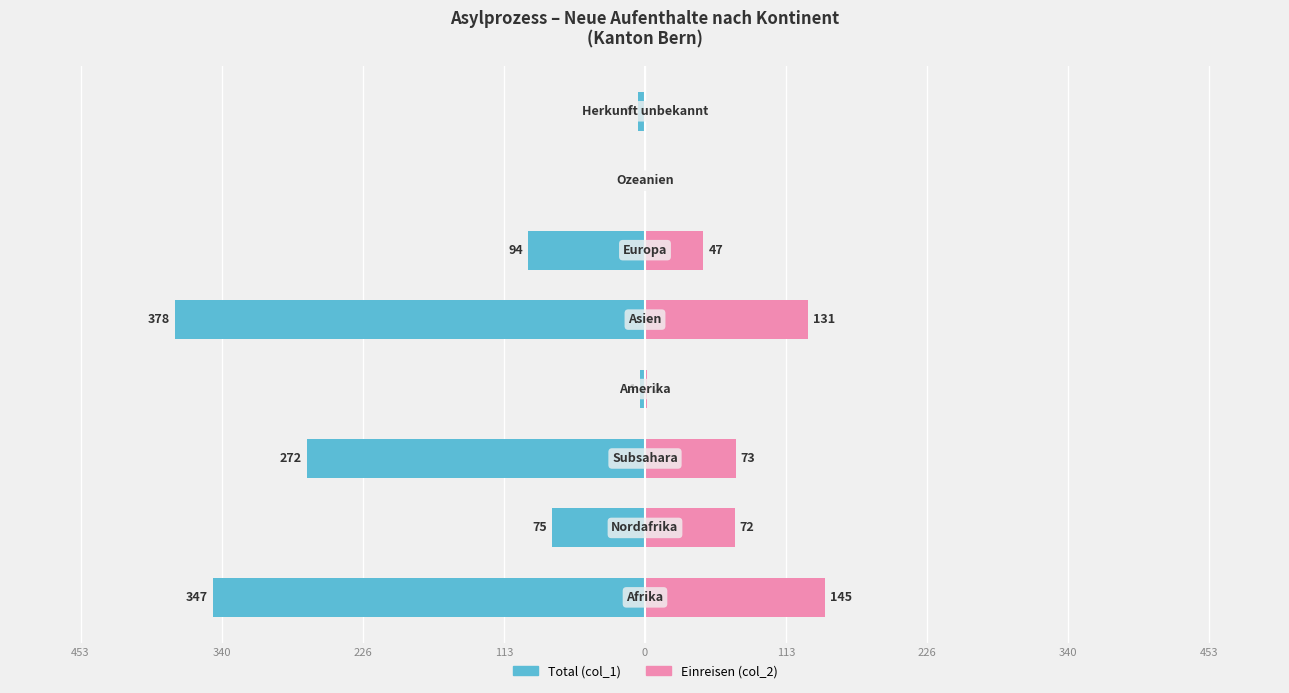

How many bars are there in total?

16